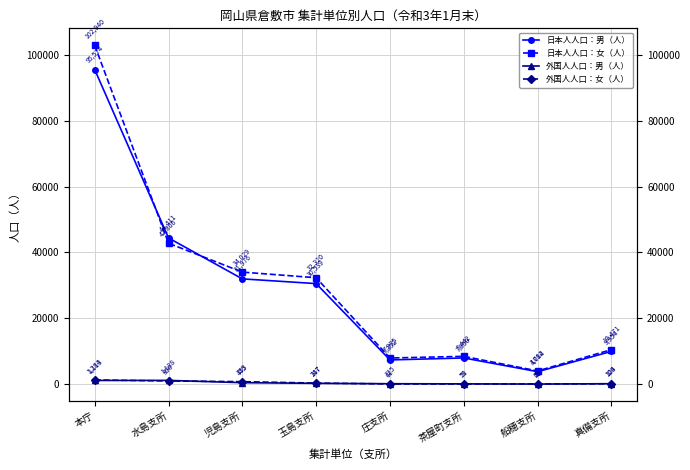

True or false: 日本人人口：女（人） and 外国人人口：女（人） cross at least once.

False